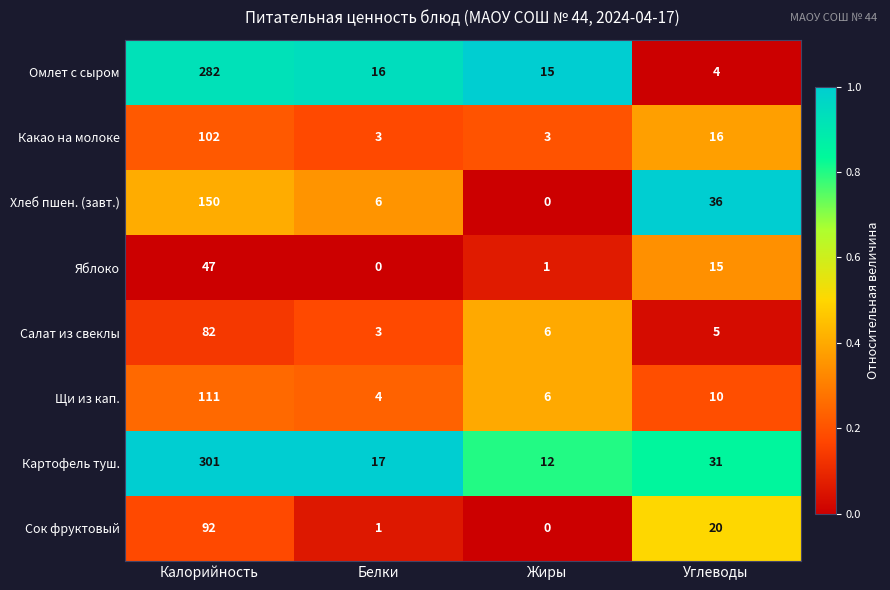

What is the total value across all series at Калорийность?

1167